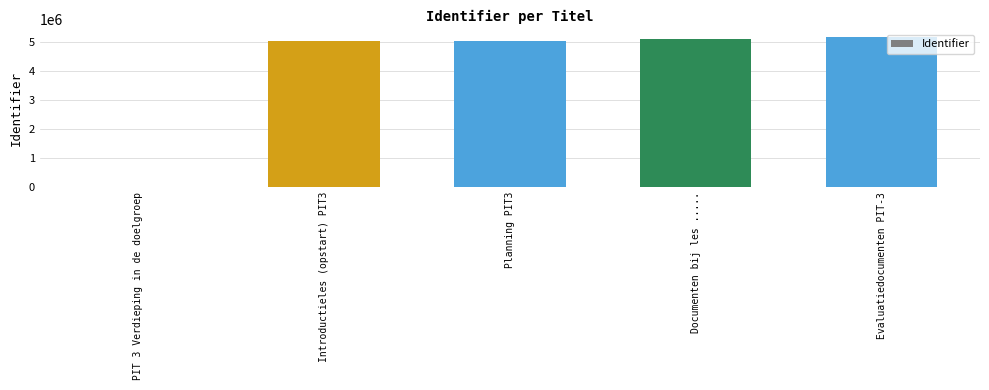

Which has a higher value, Documenten bij les ..... or PIT 3 Verdieping in de doelgroep?

Documenten bij les .....